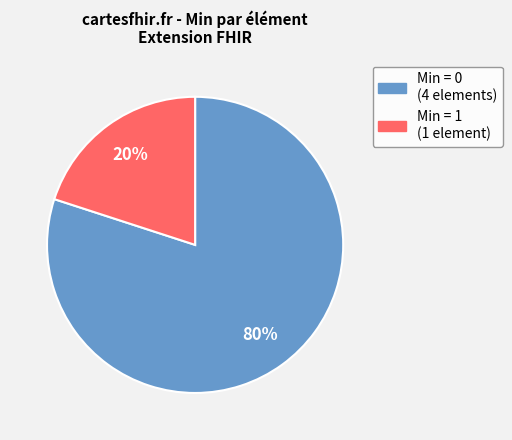

To the nearest percent, what is the average slice percentage?

50%